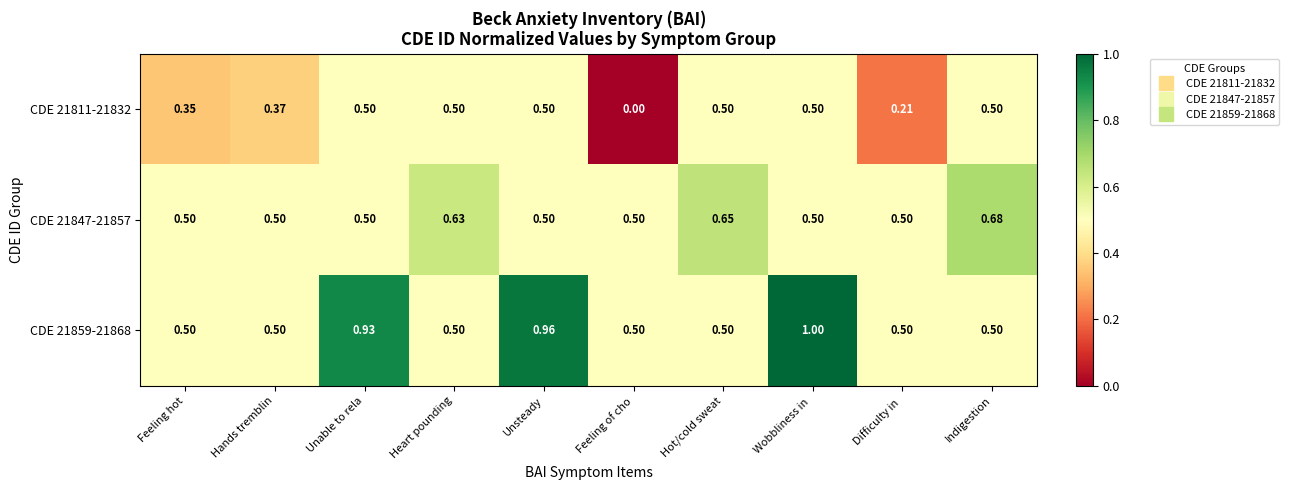

At how many categories does at least one series exceed 0?

10